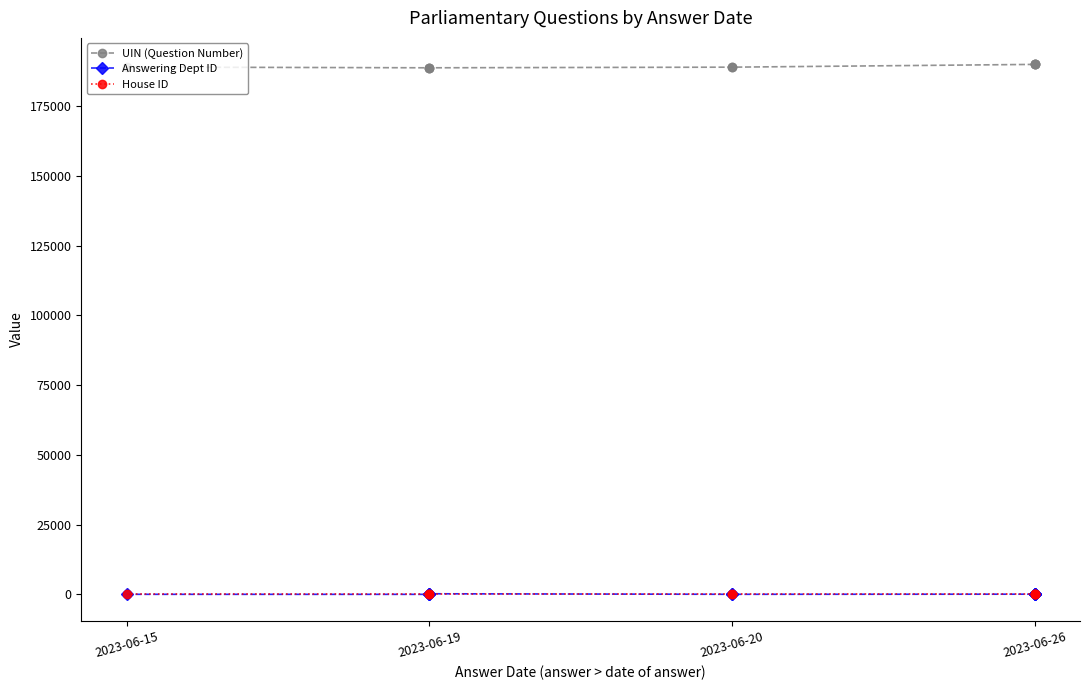

At which label is UIN (Question Number) closest to 189355?

2023-06-15